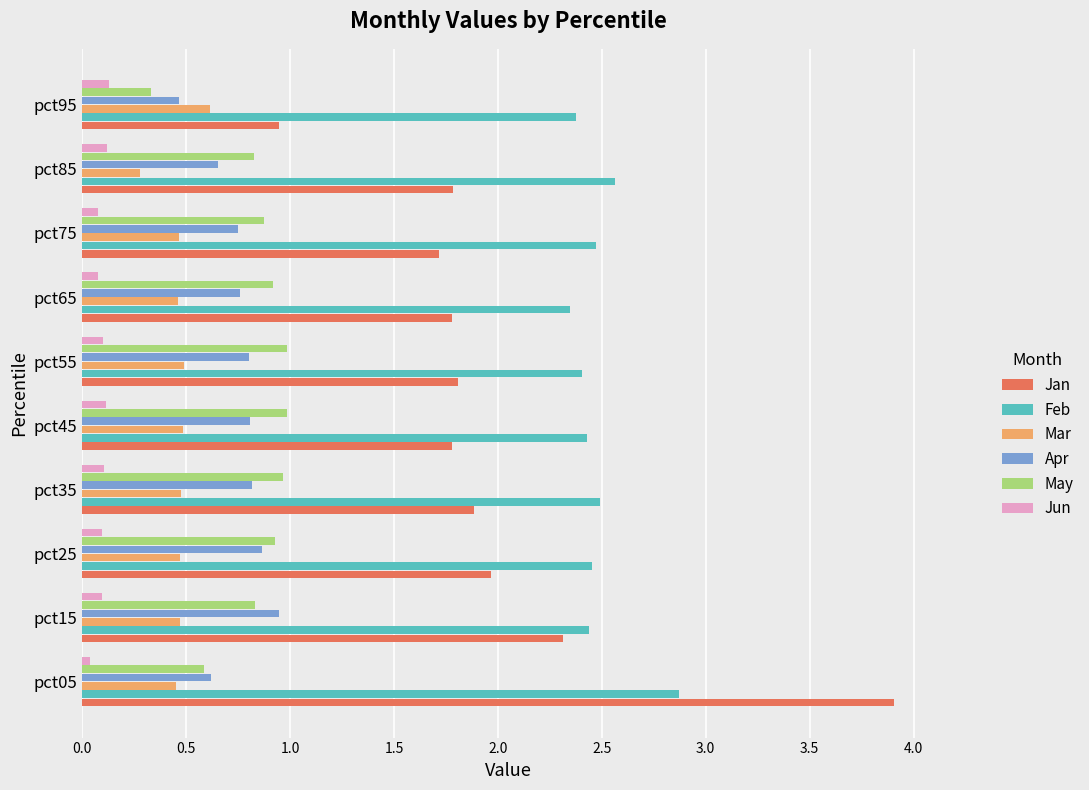

List the series in order of their peak value, highest first.

Jan, Feb, May, Apr, Mar, Jun